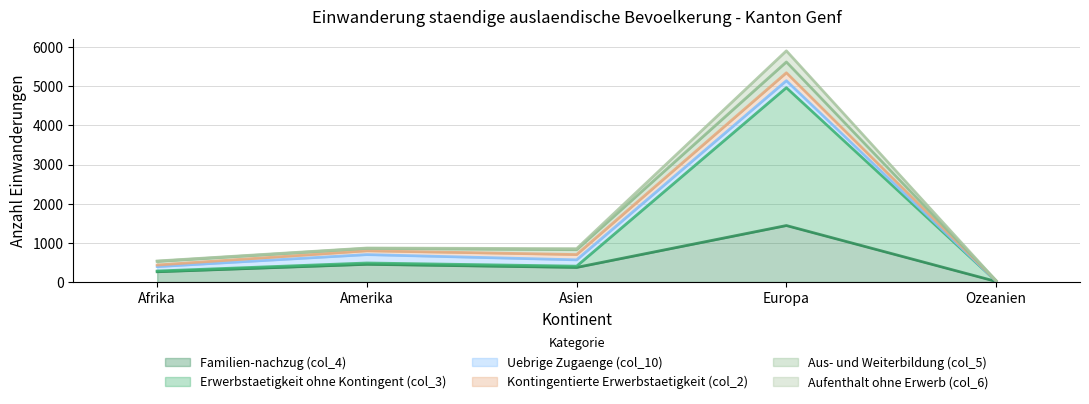

The value of Familien-nachzug (col_4) at Asien is 572. True or false?

False